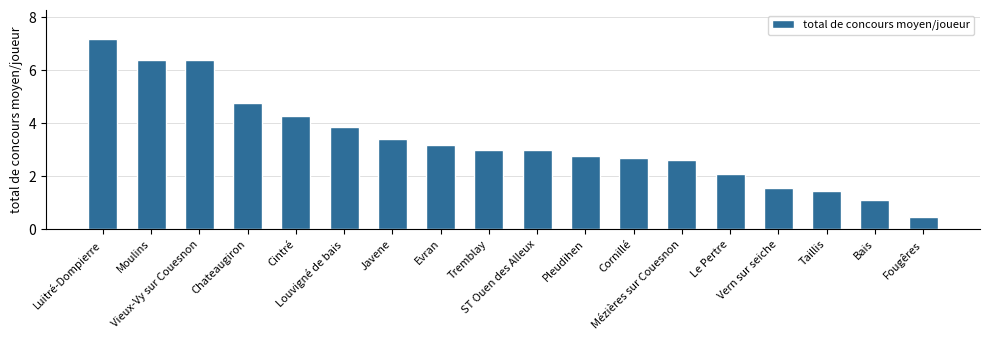

Reading left to right, list all the values displayed in this chart.

7.2	6.4	6.4	4.8	4.3	3.9	3.4	3.2	3.0	3.0	2.8	2.7	2.6	2.1	1.6	1.4	1.1	0.5